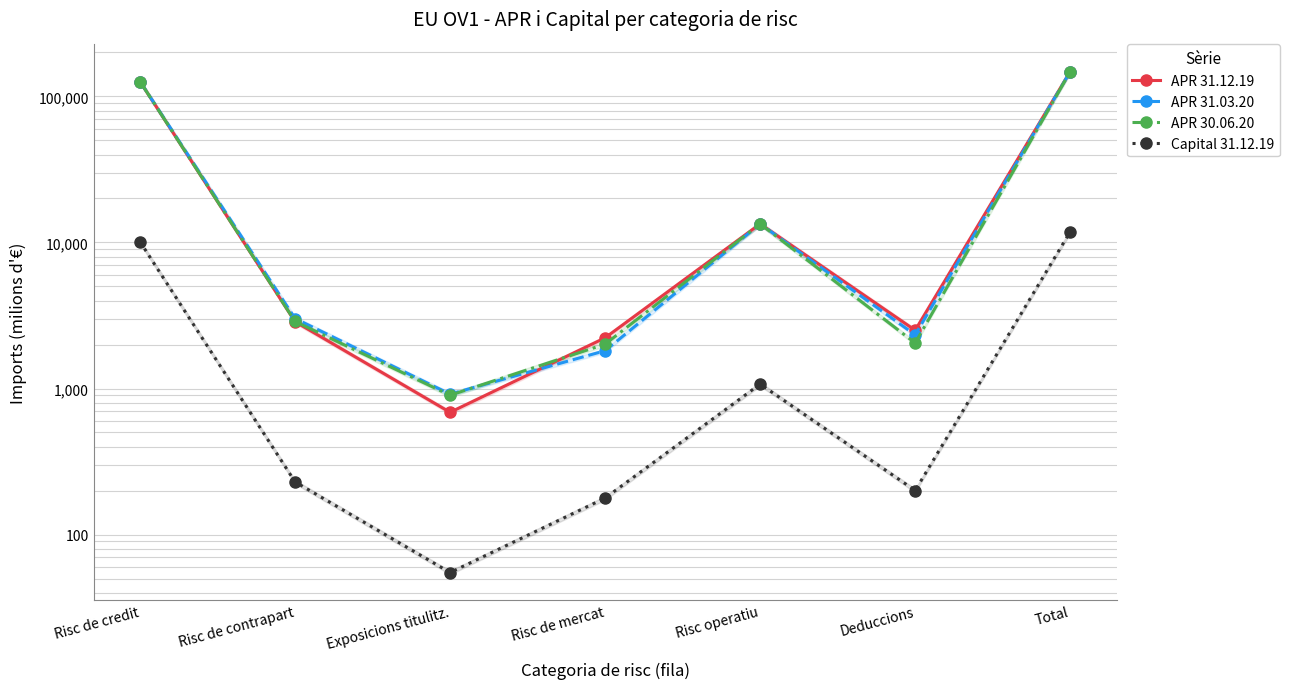

How many values in the APR 31.12.19 series are below 2866?

3